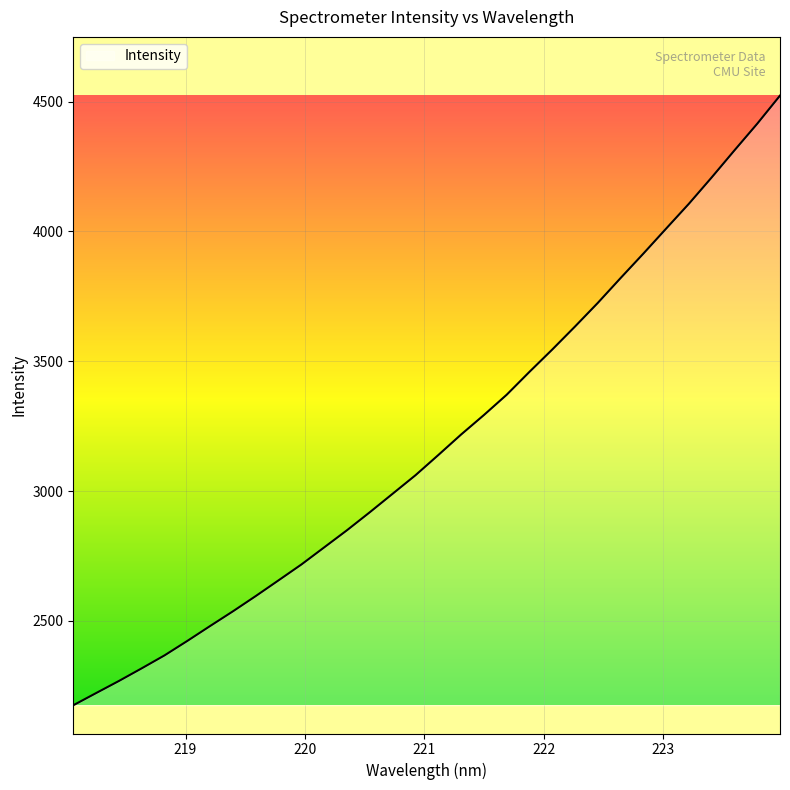

What is the maximum value shown in the chart?

4523.4